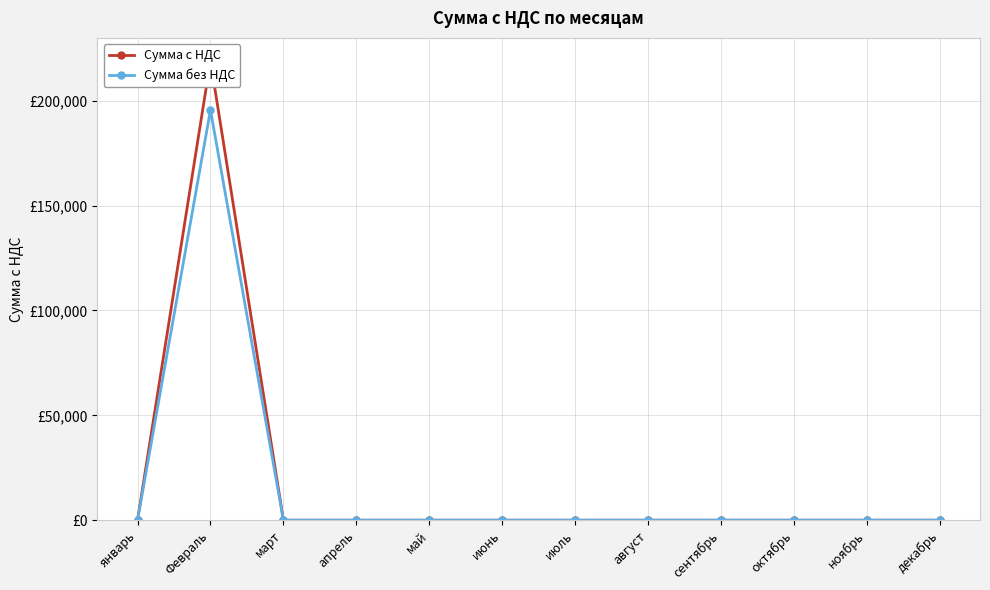

At which category is the sum across all series the highest?

Февраль